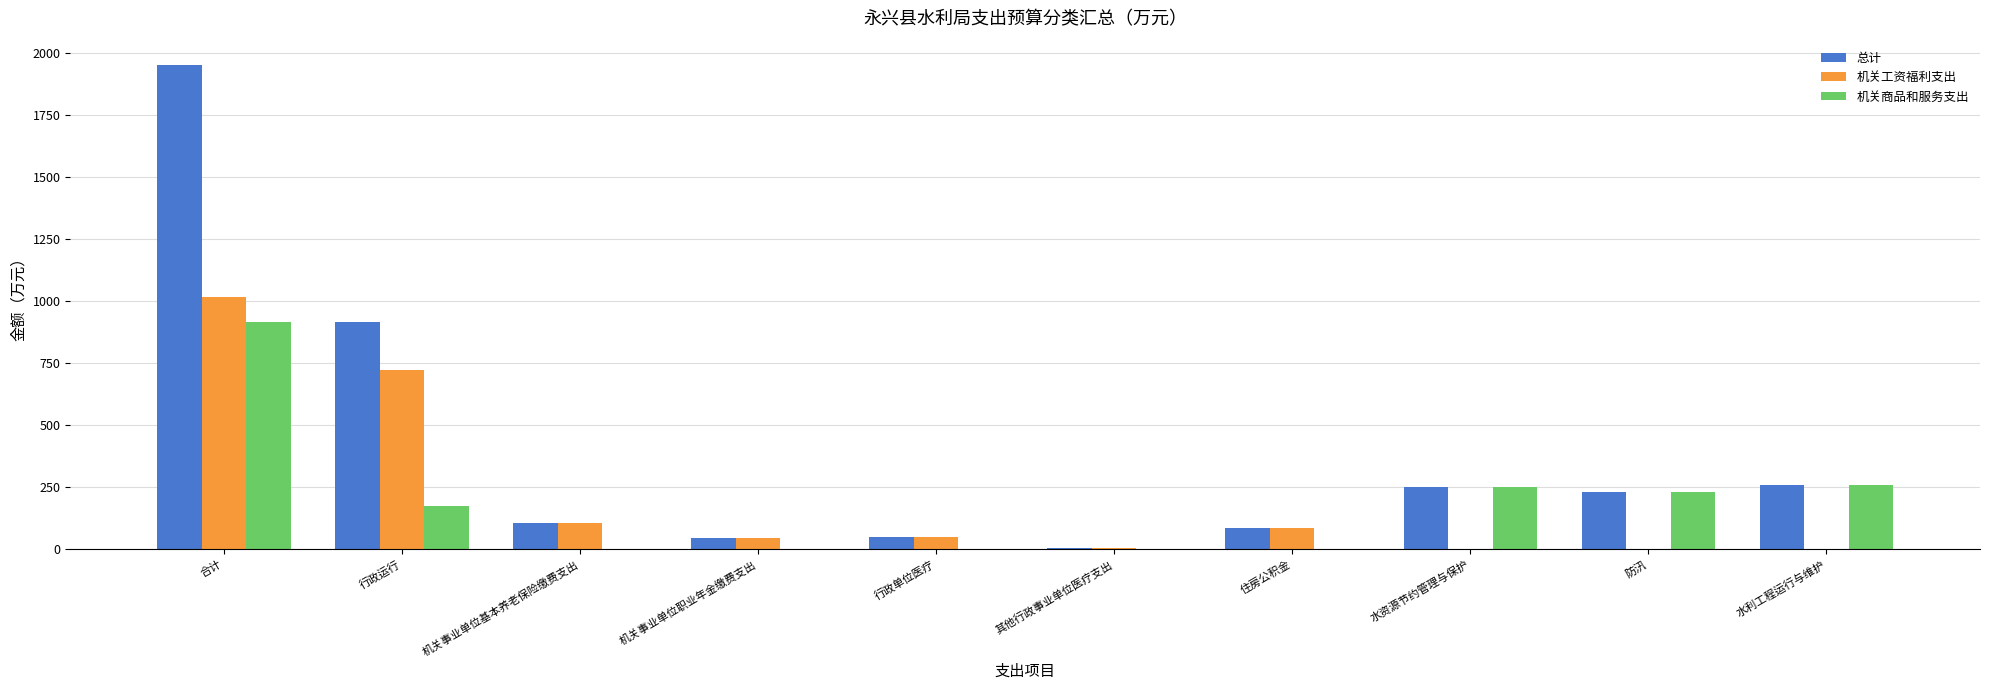

What is the difference between the 机关商品和服务支出 values at 住房公积金 and 水利工程运行与维护?

258.8